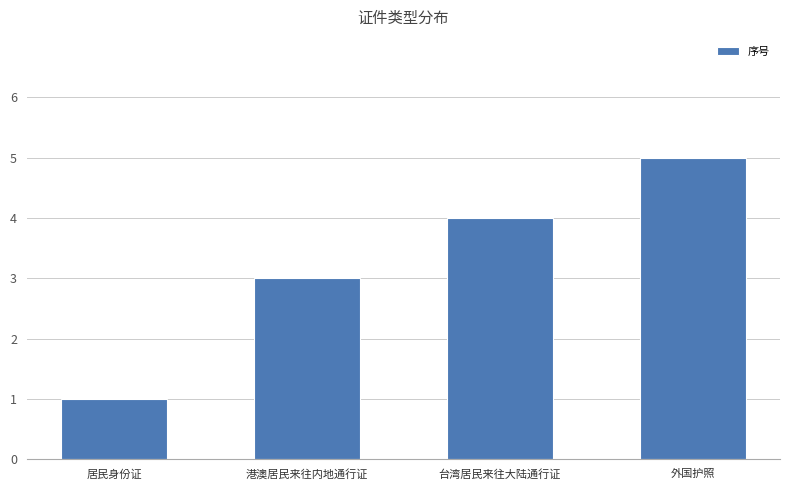

What is the average value?

3